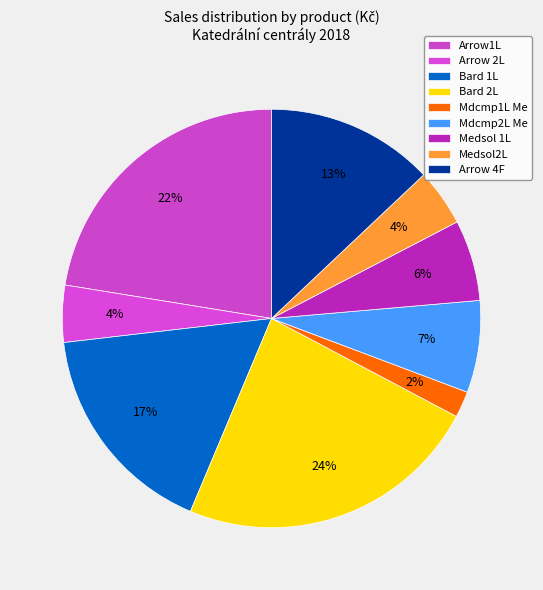

To the nearest percent, what is the average slice percentage?

11%